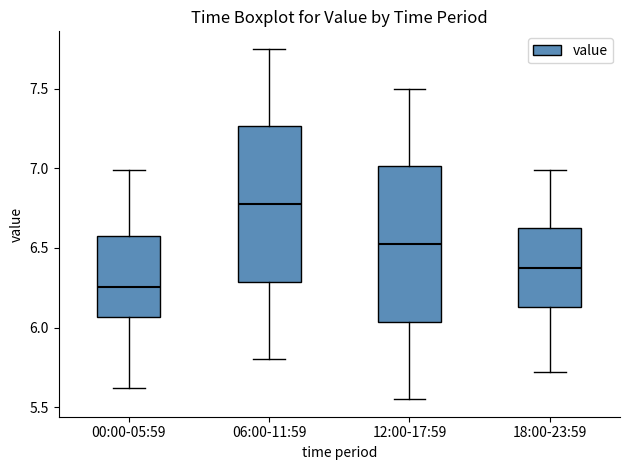

Reading left to right, transcribe this box plot: for each box, give where its median line is, the range the box spans, and where its two whiskers end, as read against the y-axis. The values are not printed on the chart, so give them approximately, as read against the axis.

00:00-05:59: median 6.25, box 6.05 to 6.60, whiskers 5.60 to 7.00
06:00-11:59: median 6.80, box 6.30 to 7.25, whiskers 5.80 to 7.75
12:00-17:59: median 6.55, box 6.05 to 7.00, whiskers 5.55 to 7.50
18:00-23:59: median 6.40, box 6.15 to 6.60, whiskers 5.70 to 7.00